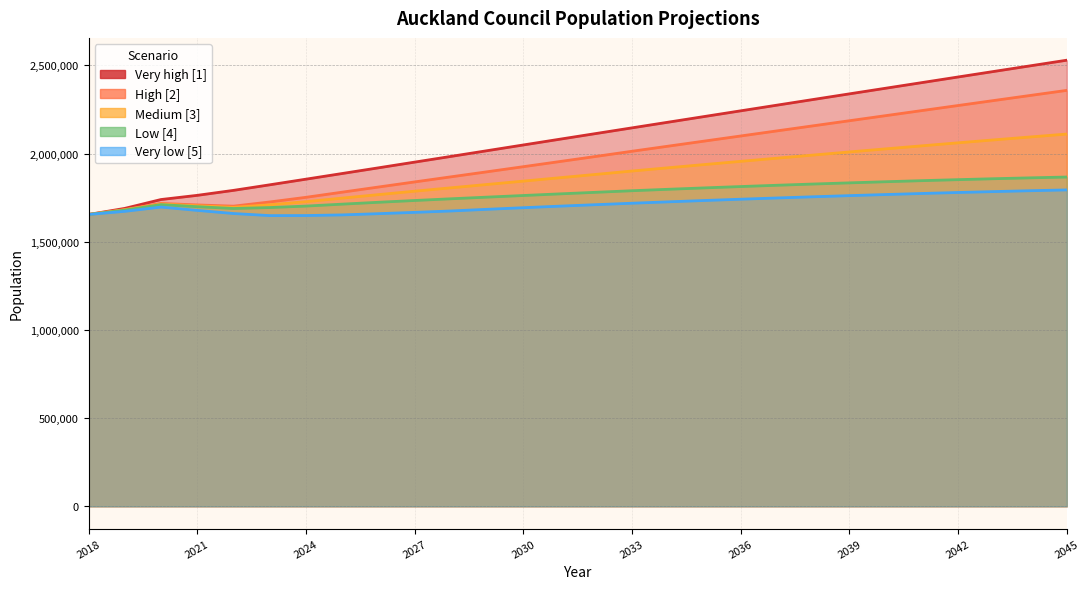

Rank the categories by Low [4] value from highest to lowest.

2045, 2044, 2043, 2042, 2041, 2040, 2039, 2038, 2037, 2036, 2035, 2034, 2033, 2032, 2031, 2030, 2029, 2028, 2027, 2026, 2025, 2020, 2024, 2021, 2023, 2022, 2019, 2018